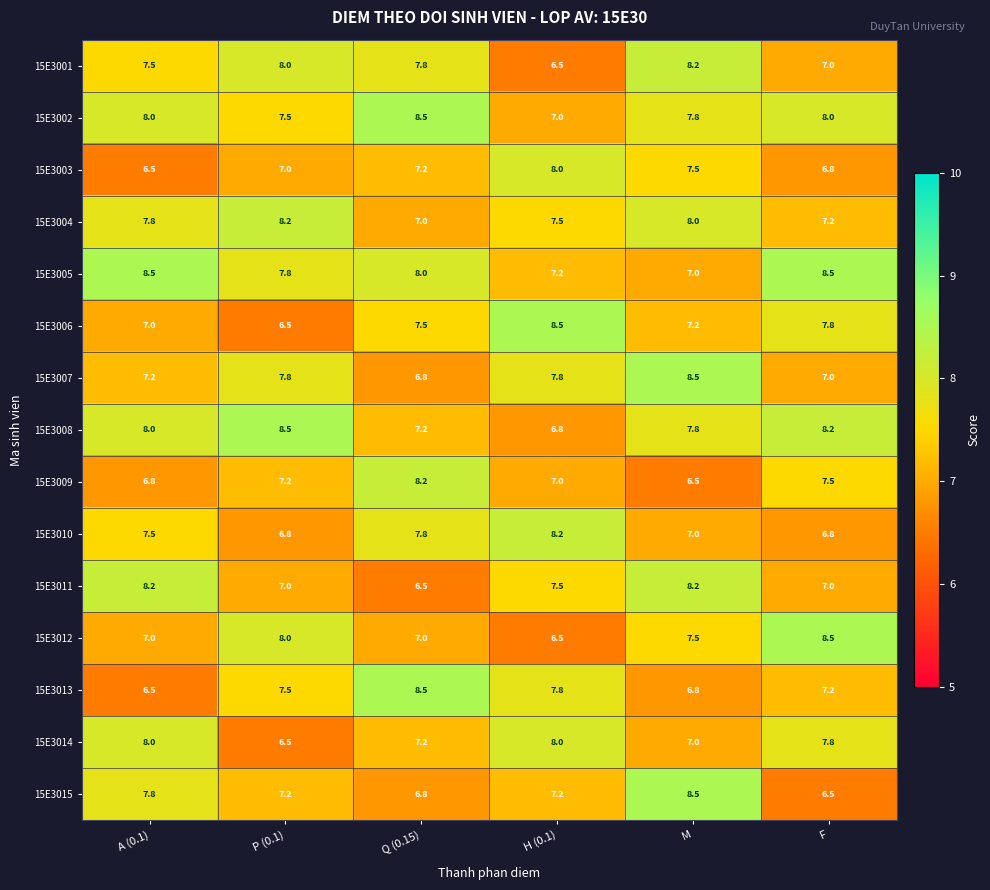

What is the difference between the 15E3009 values at F and Q (0.15)?

0.7